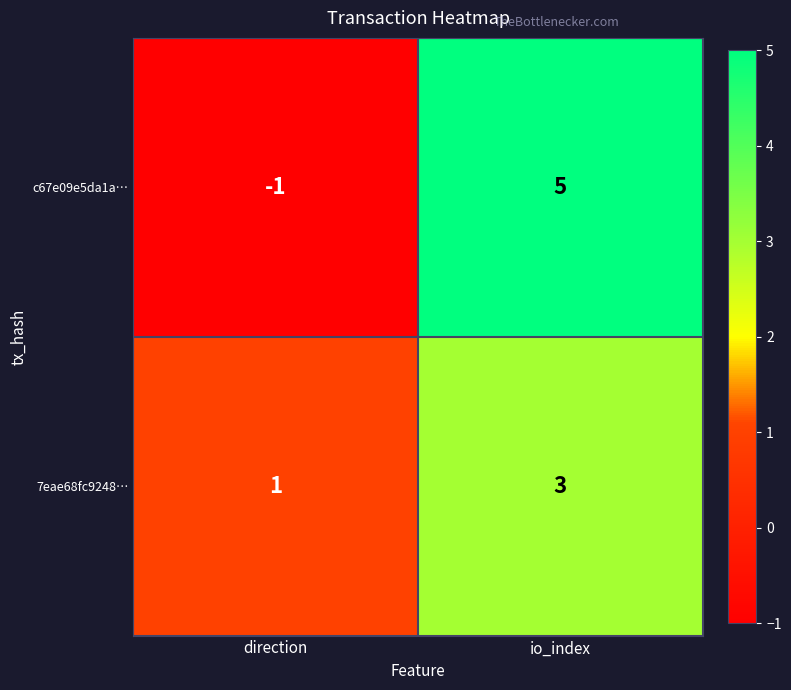

What is the sum of all c67e09e5da1a… values?

4